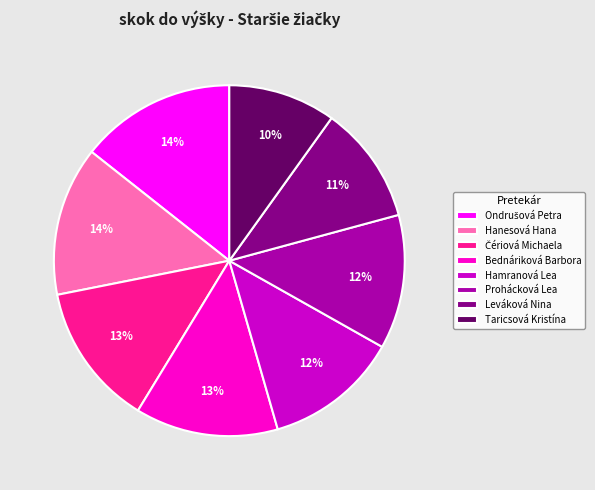

The Taricsová Kristína slice represents 10% of the pie. True or false?

True